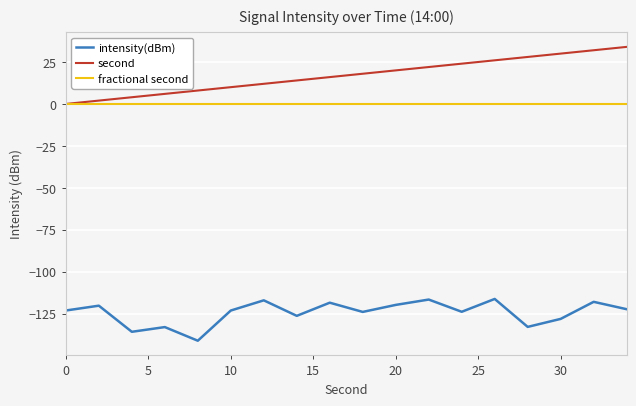

Which series has the largest total across all categories?

second